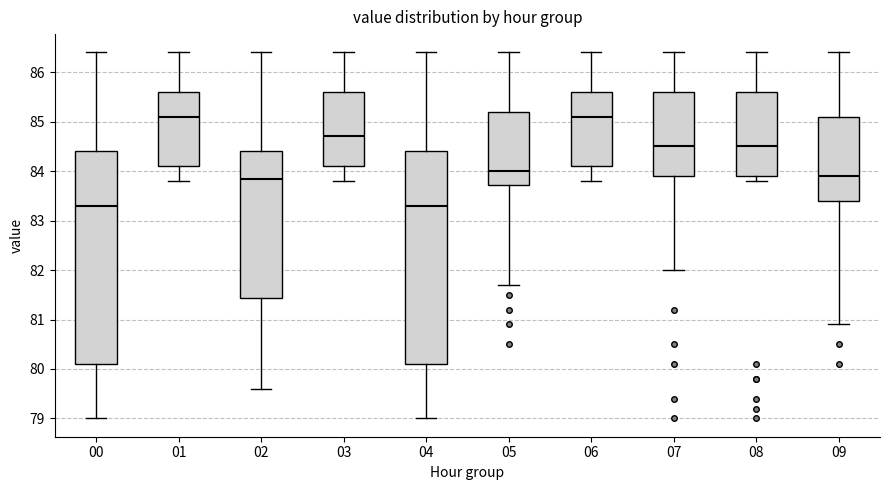

Where does the median line of the box at x = 03 sit on the y-axis? The values are not printed on the chart, so give them approximately, as read against the axis.

84.7